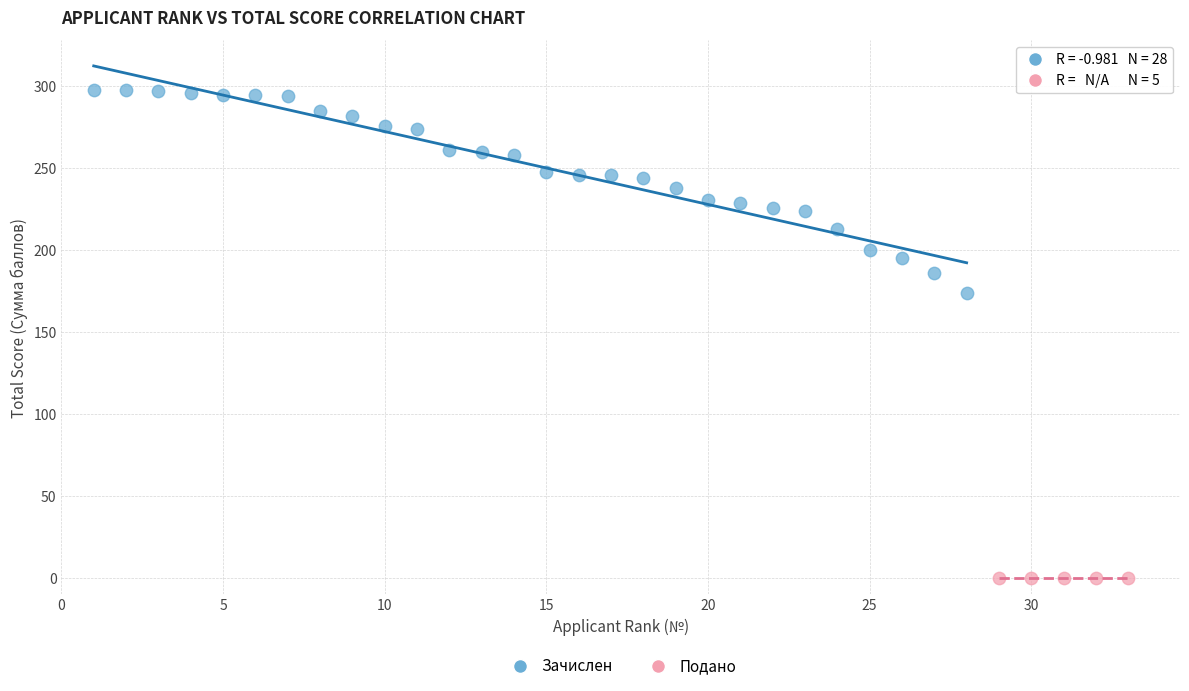

Which series reaches the maximum Y coordinate?

Зачислен